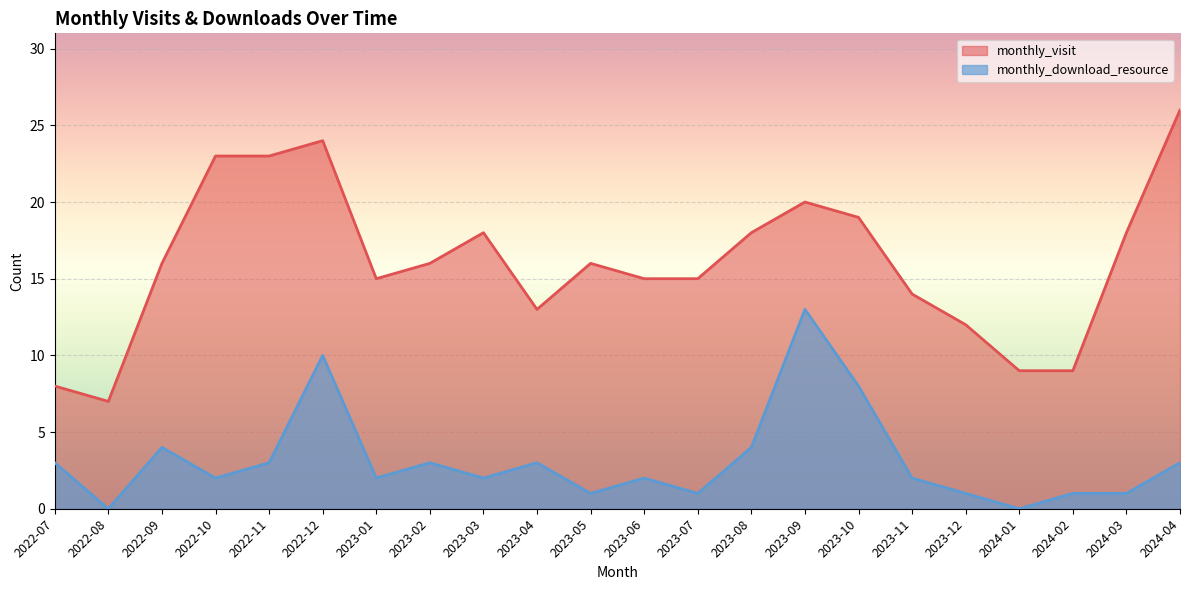

Count the number of data series in this chart.

2